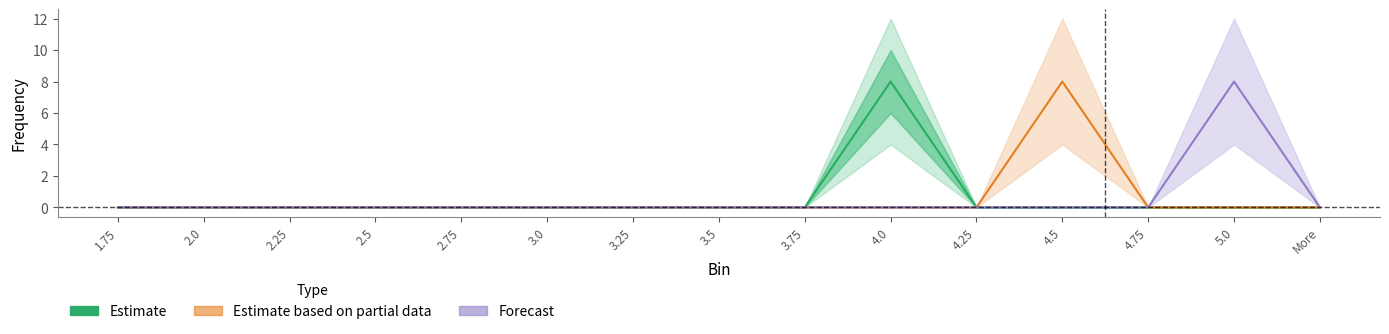

Reading left to right, extract all data points from this chart.

Estimate: 0	0	0	0	0	0	0	0	0	8	0	0	0	0	0
Estimate based on partial data: 0	0	0	0	0	0	0	0	0	0	0	8	0	0	0
Forecast: 0	0	0	0	0	0	0	0	0	0	0	0	0	8	0